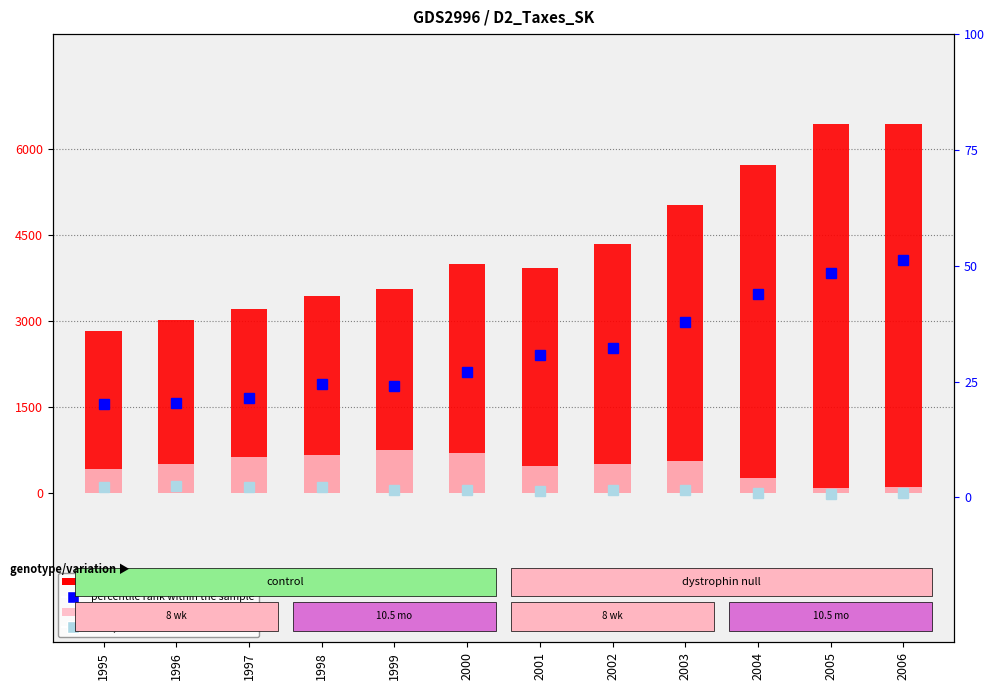

How many values in the count series exceed 4001?

6